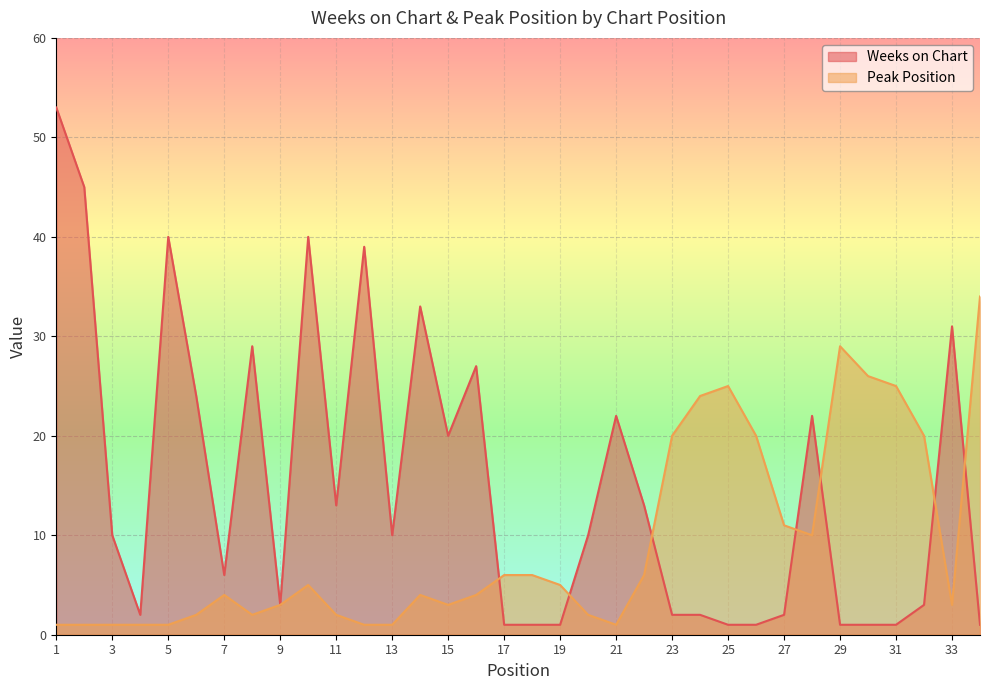

What is the value of the Peak Position point at the 29th from the left?

29